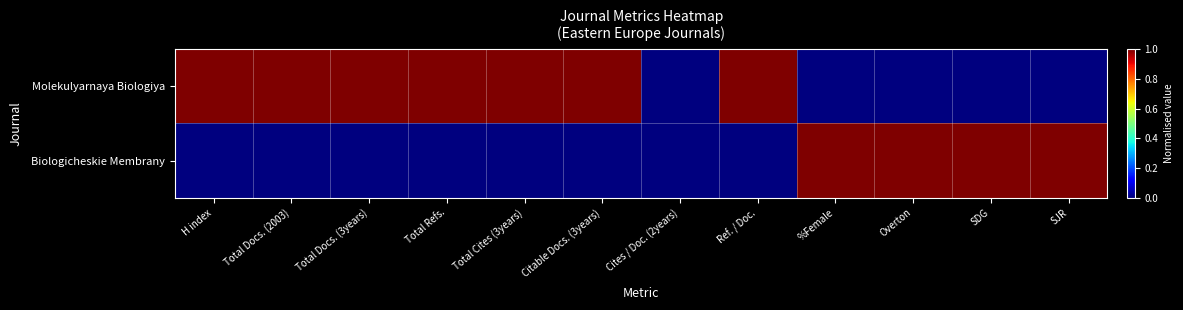

What is the total value across all series at Total Docs. (2003)?

1